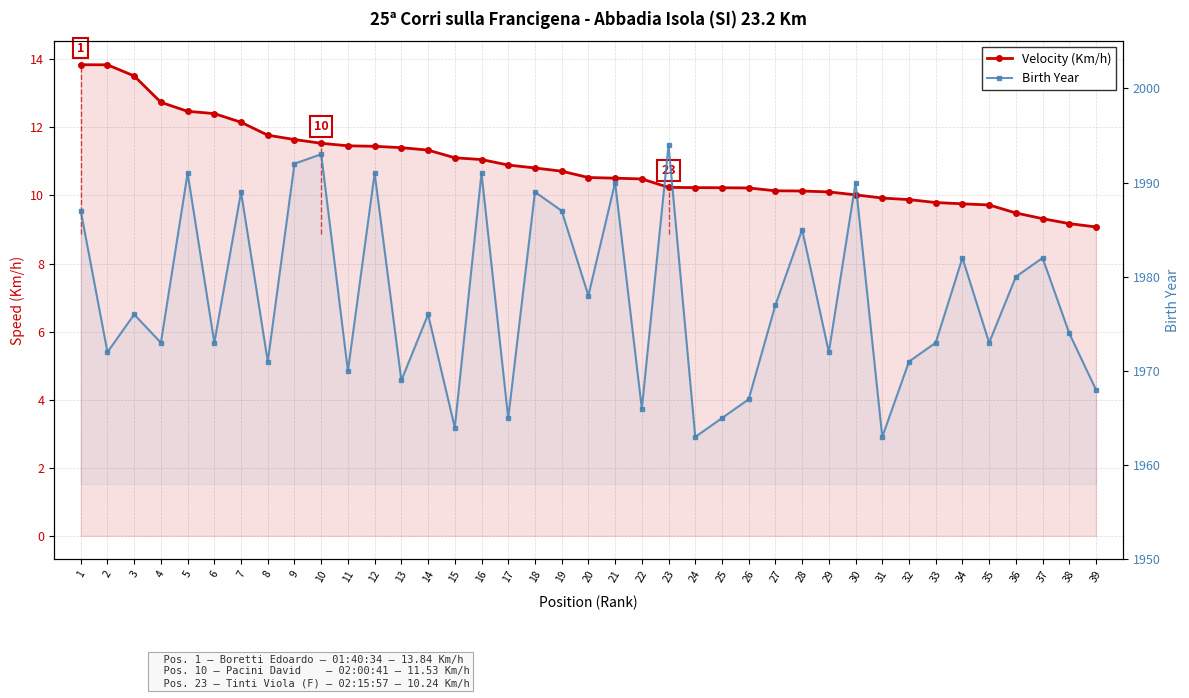

Which category has the highest value across all series?

23